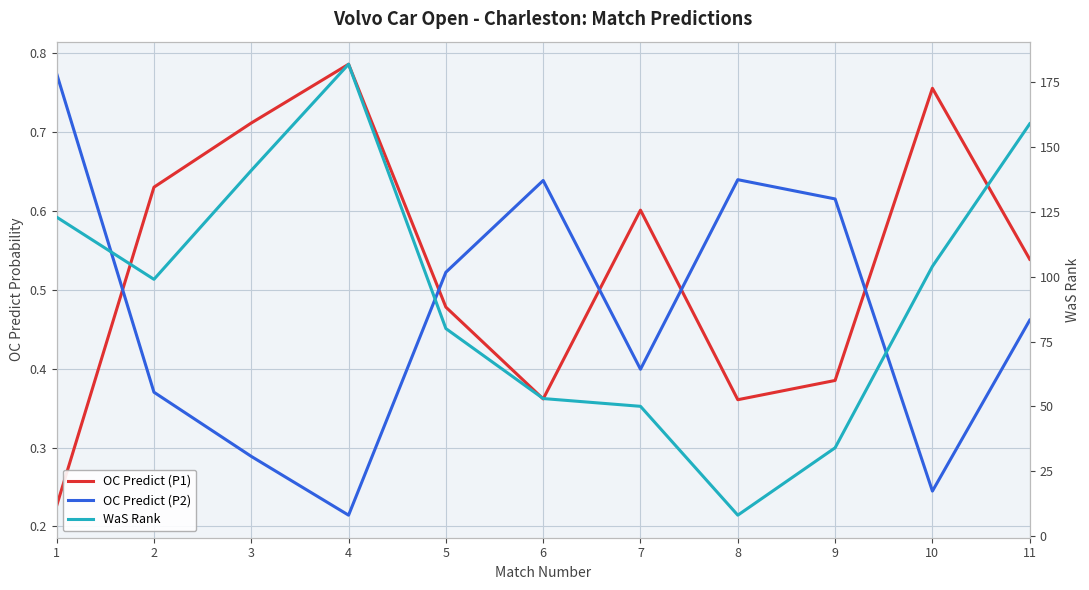

At which category is the sum across all series the highest?

4